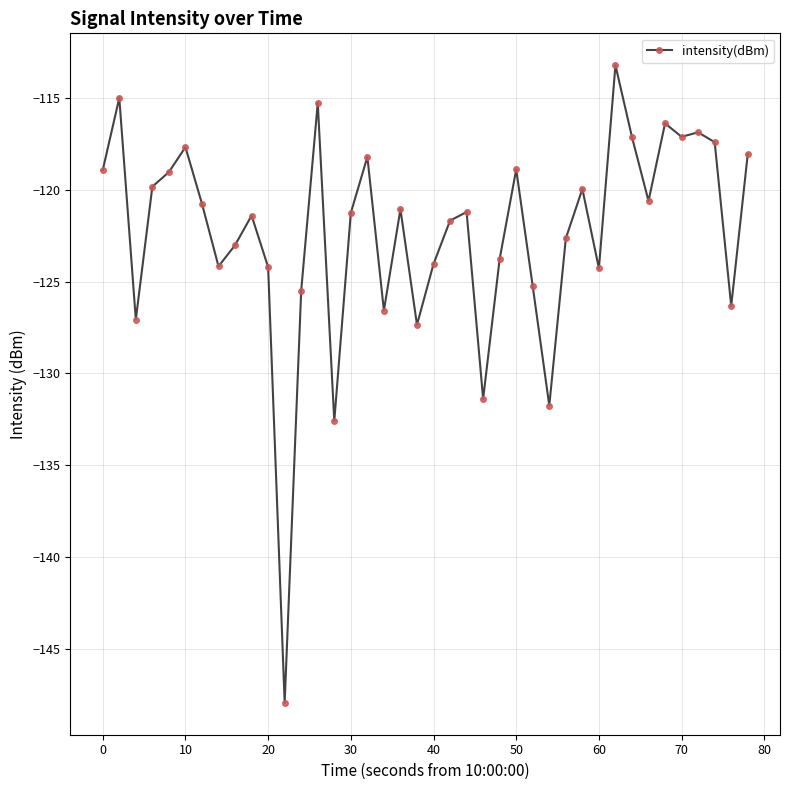

What is the value of the 2nd point from the left?

-115.0